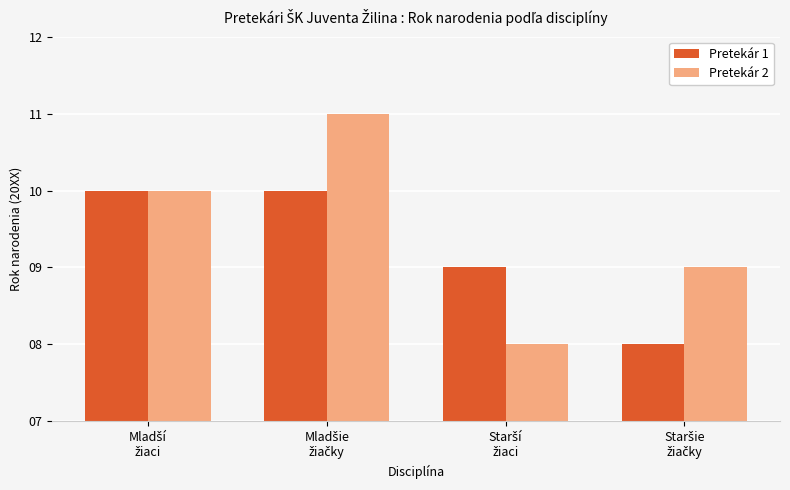

What is the minimum value for Pretekár 1?

8